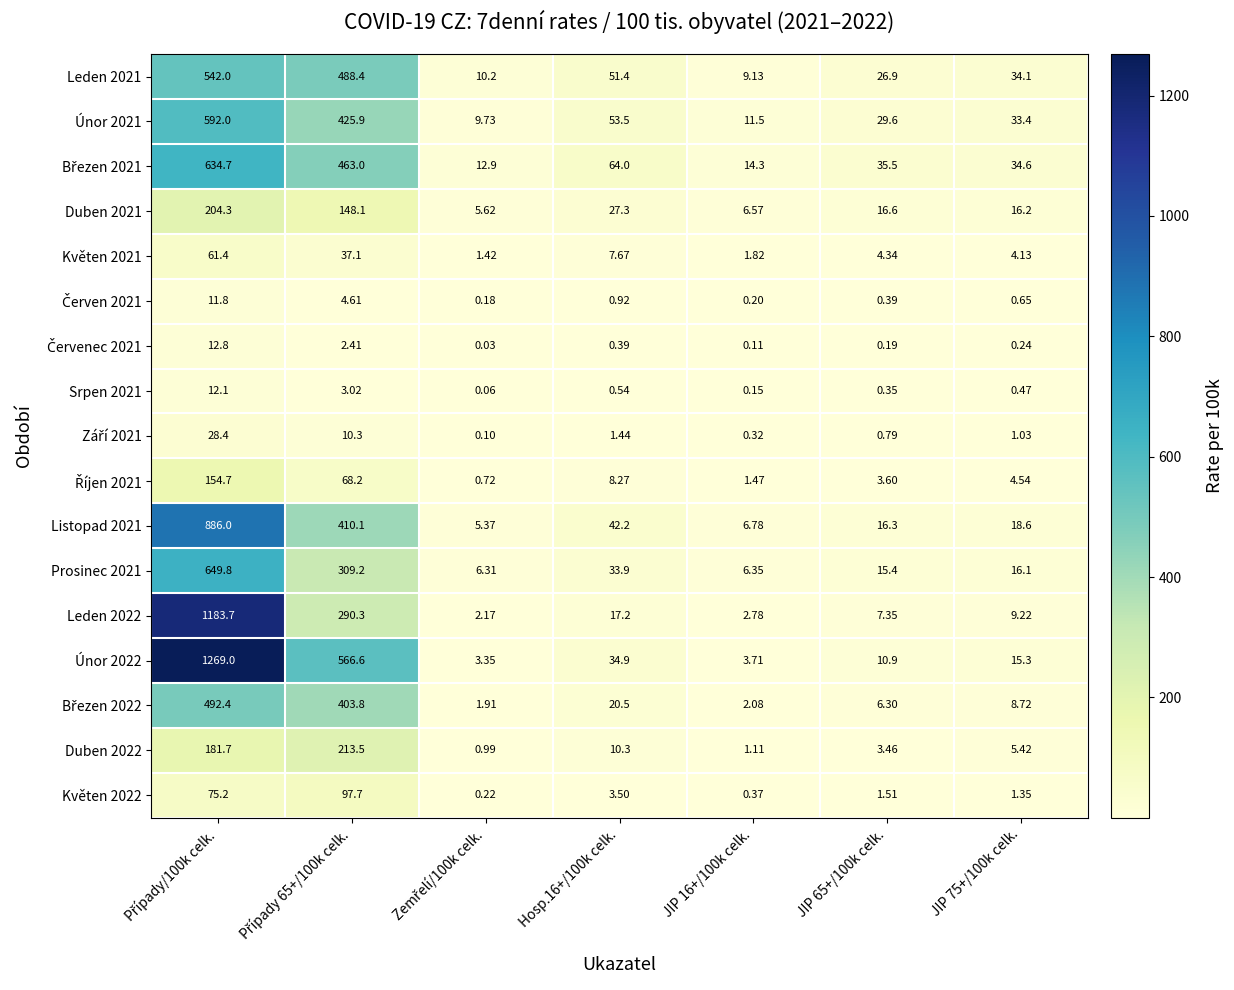

How many categories are shown in the chart?

7